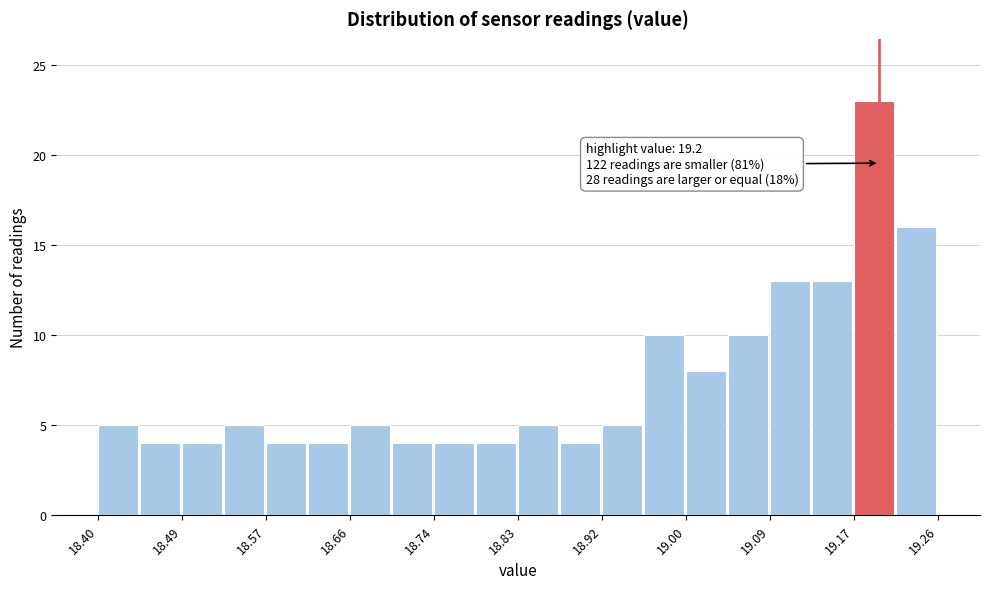

Which range on the x-axis has the tallest bar?

19.174 to 19.217